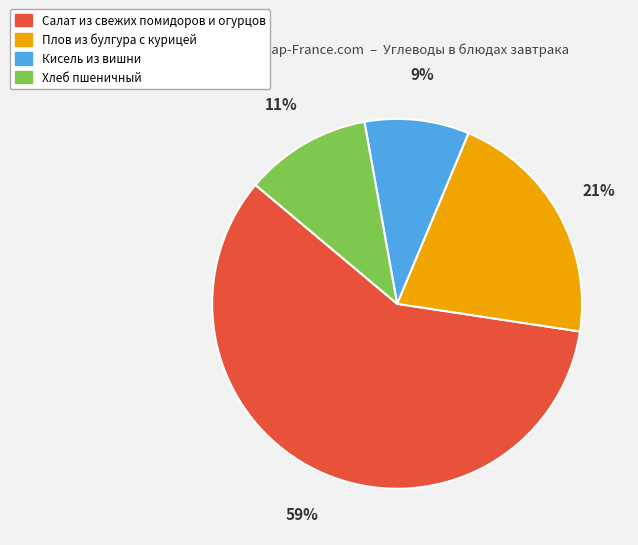

How many segments does this pie chart have?

4